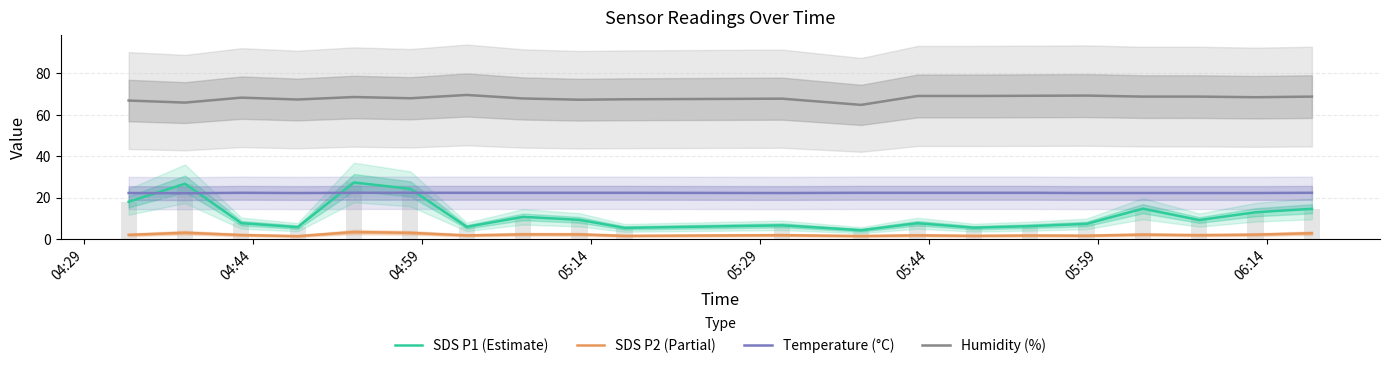

Is it true that Temperature (°C) equals 34.4 at 04:29?

False